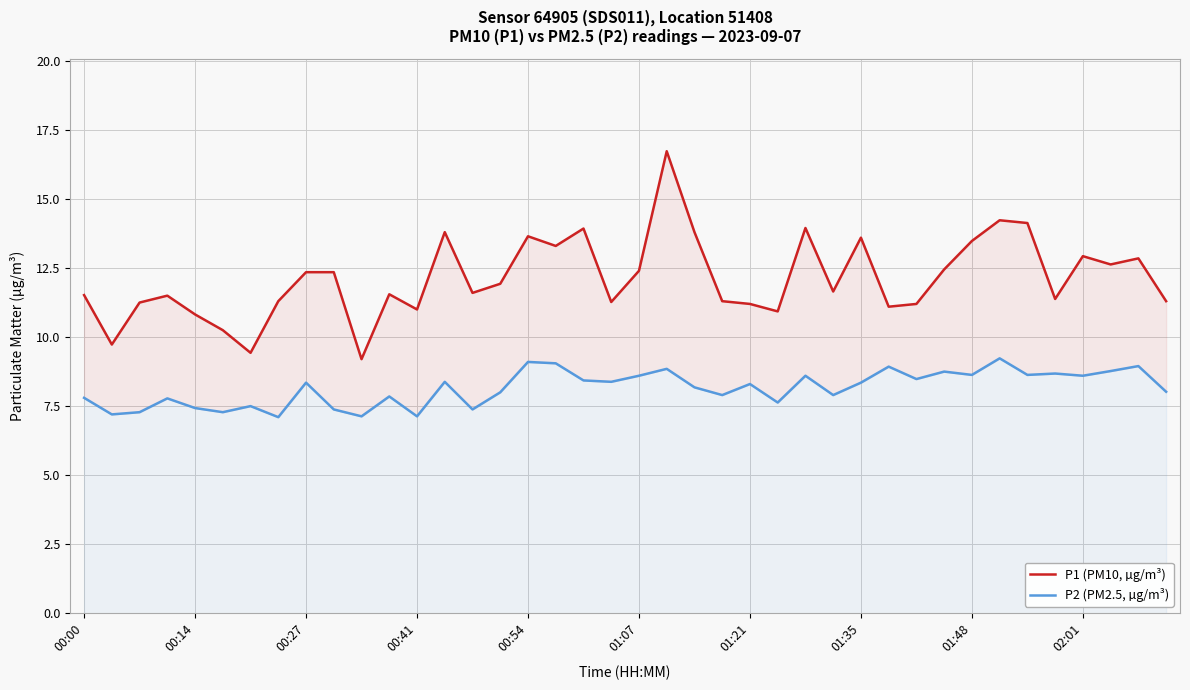

Where does the P1 (PM10, µg/m³) series first go above 11?

00:00